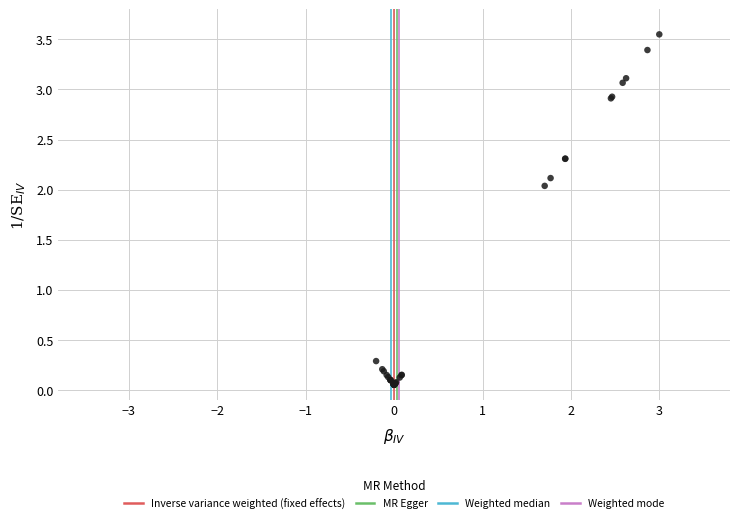

What Y value in the scatter plot is closest to 1?

0.3